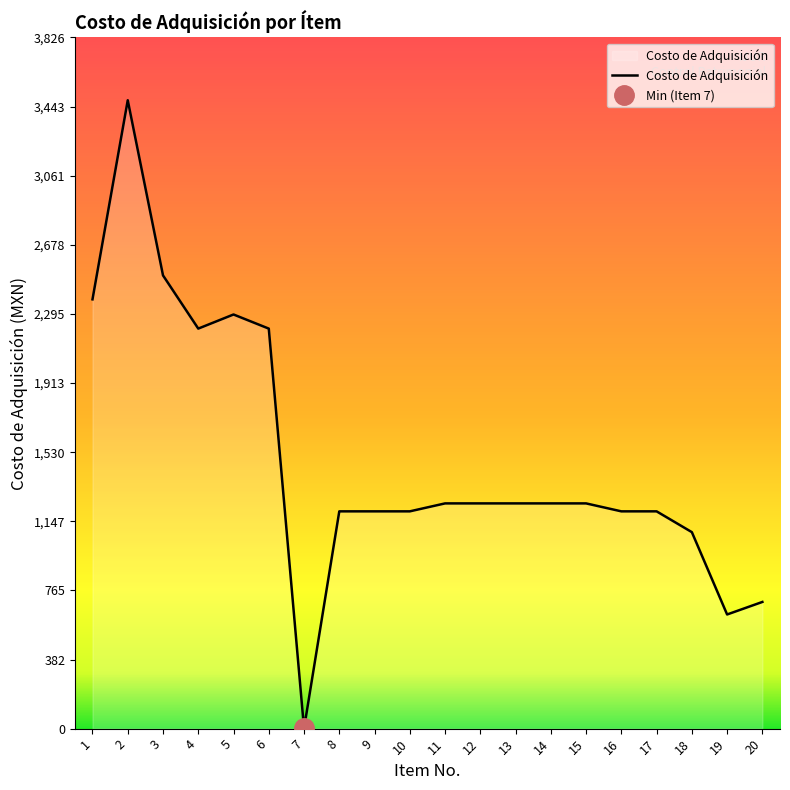

Where is the first local minimum?

4